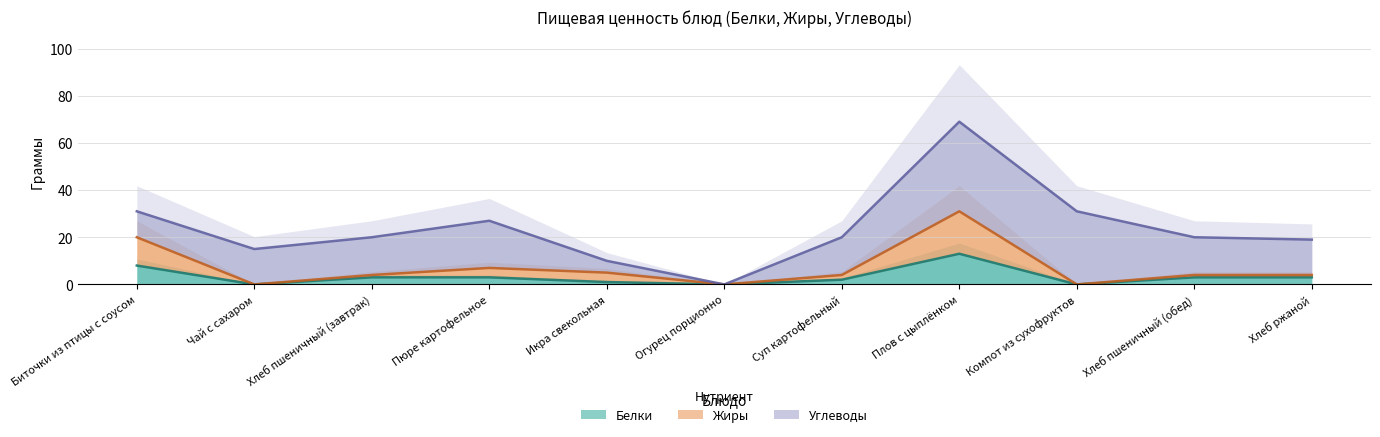

Between Пюре картофельное and Икра свекольная, which is larger?

Пюре картофельное